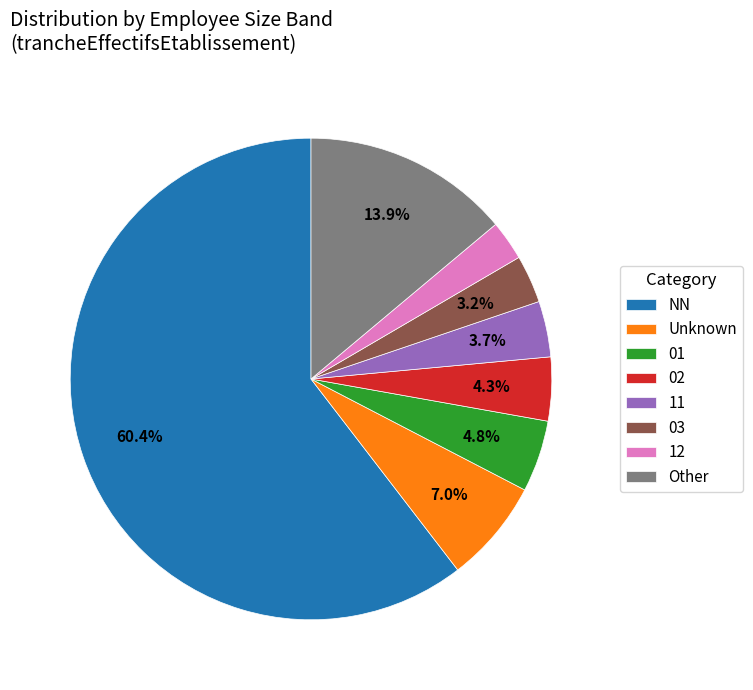

How many slices are in this pie chart?

8